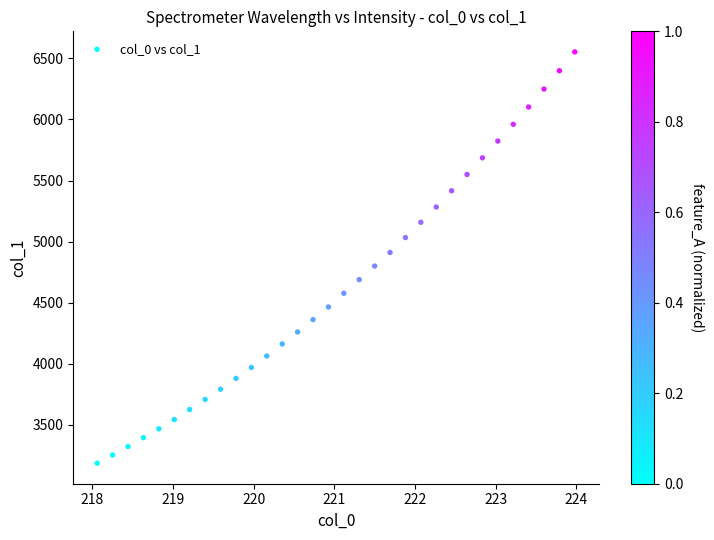

What is the range of X values (max minus min)?

5.9